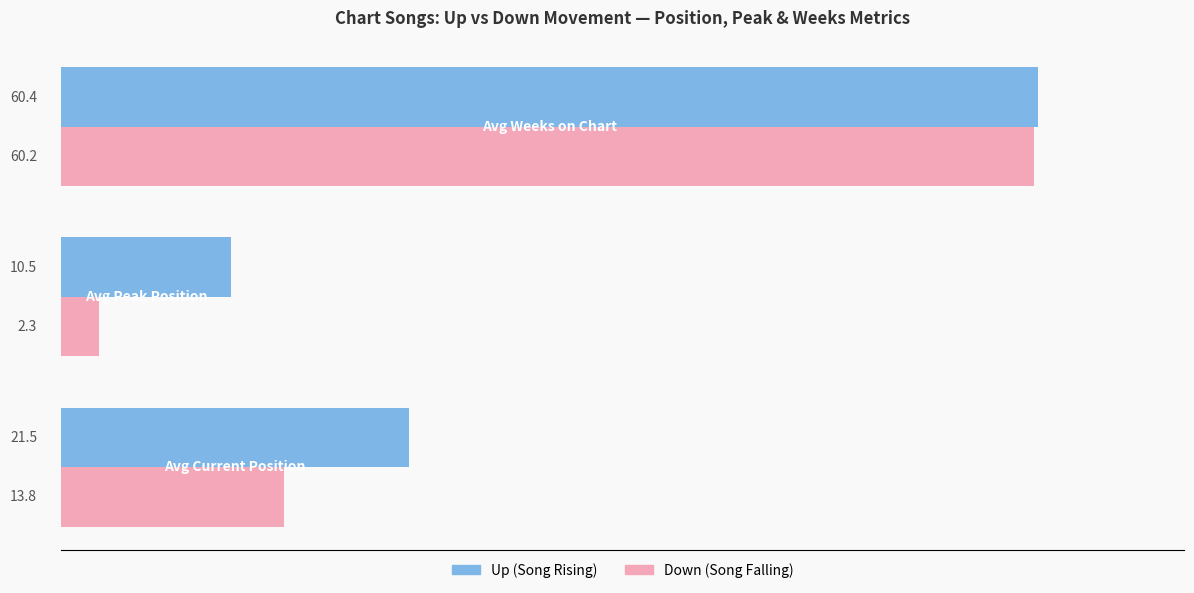

What is the maximum value shown in the chart?

60.4